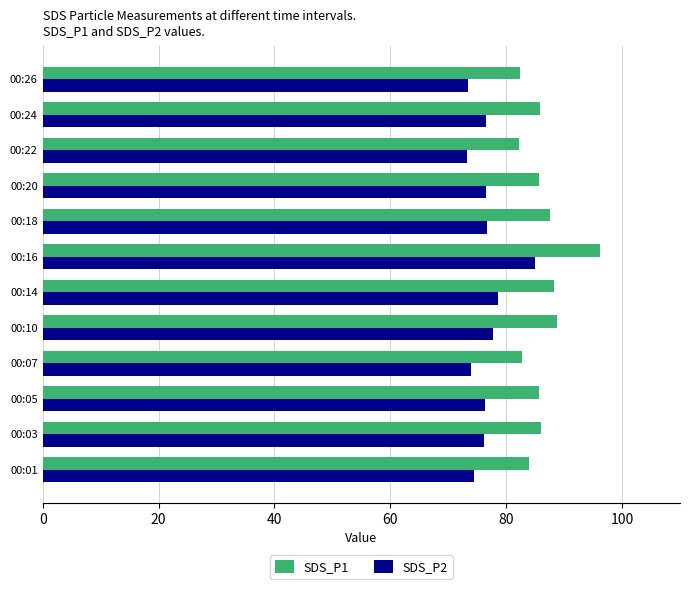

Which series changed the most between 00:01 and 00:16?

SDS_P1